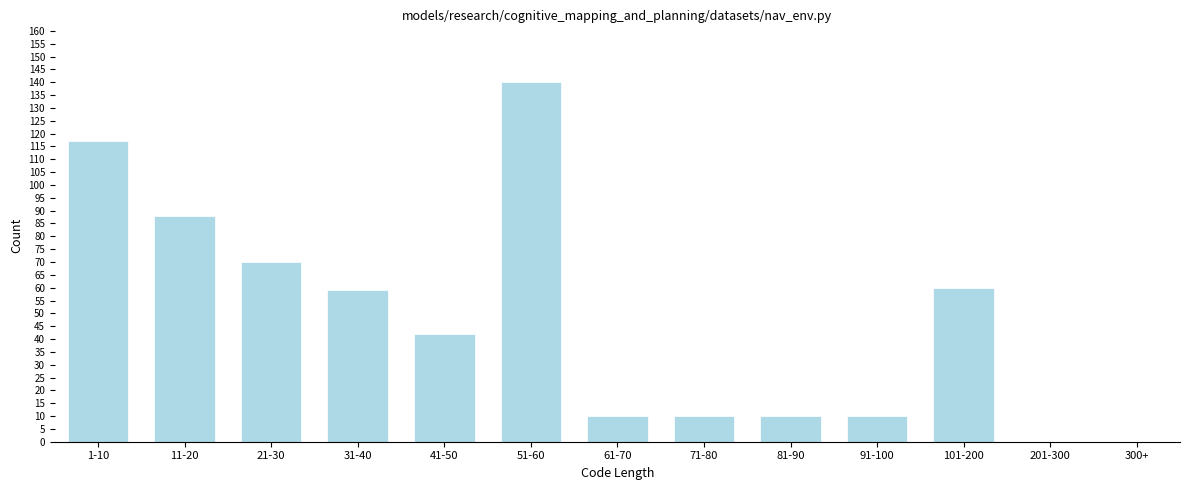

Reading left to right, what are all the values shown in this chart?

1-10=117	11-20=88	21-30=70	31-40=59	41-50=42	51-60=140	61-70=10	71-80=10	81-90=10	91-100=10	101-200=60	201-300=0	300+=0